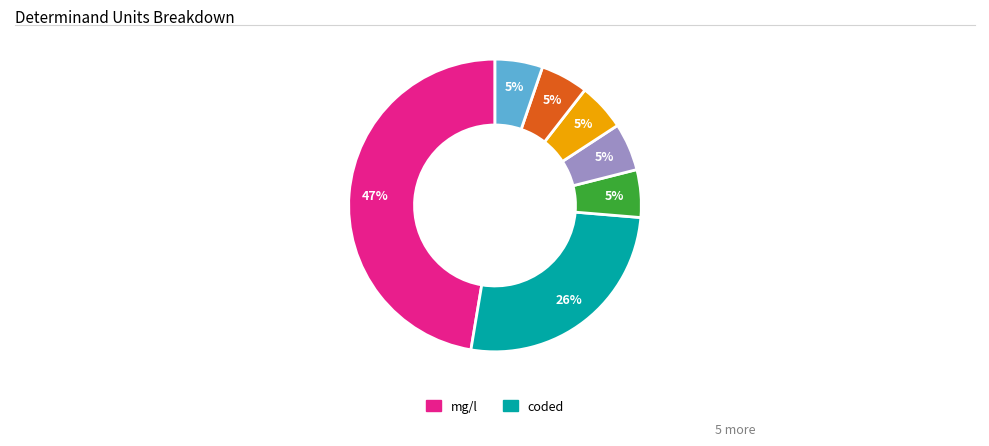

How many slices are in this pie chart?

7